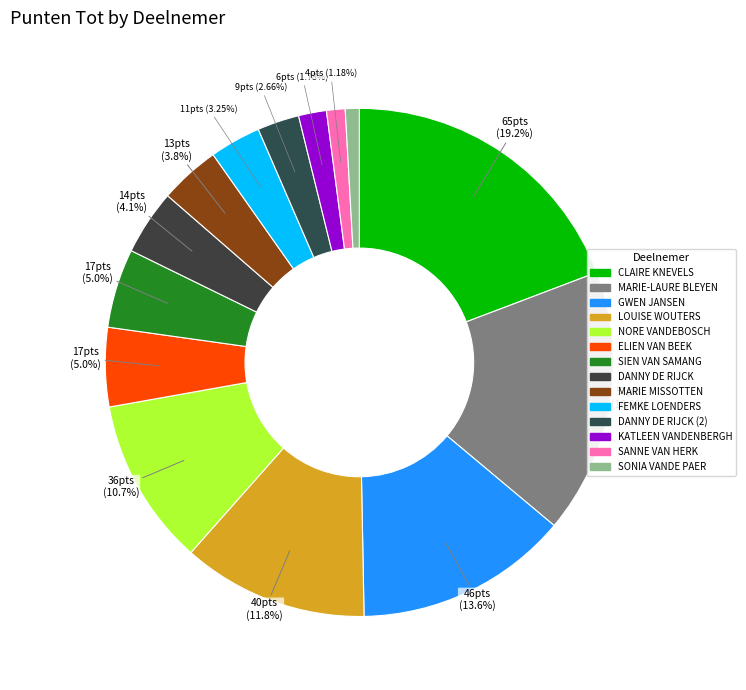

To the nearest percent, what is the combined percentage of LOUISE WOUTERS and MARIE MISSOTTEN?

16%